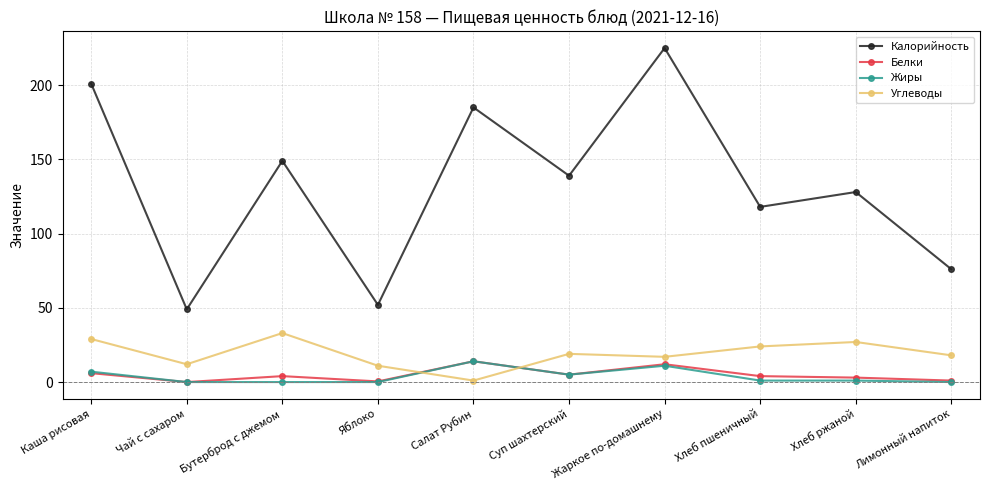

Where is Калорийность nearest to the value 137?

Суп шахтерский